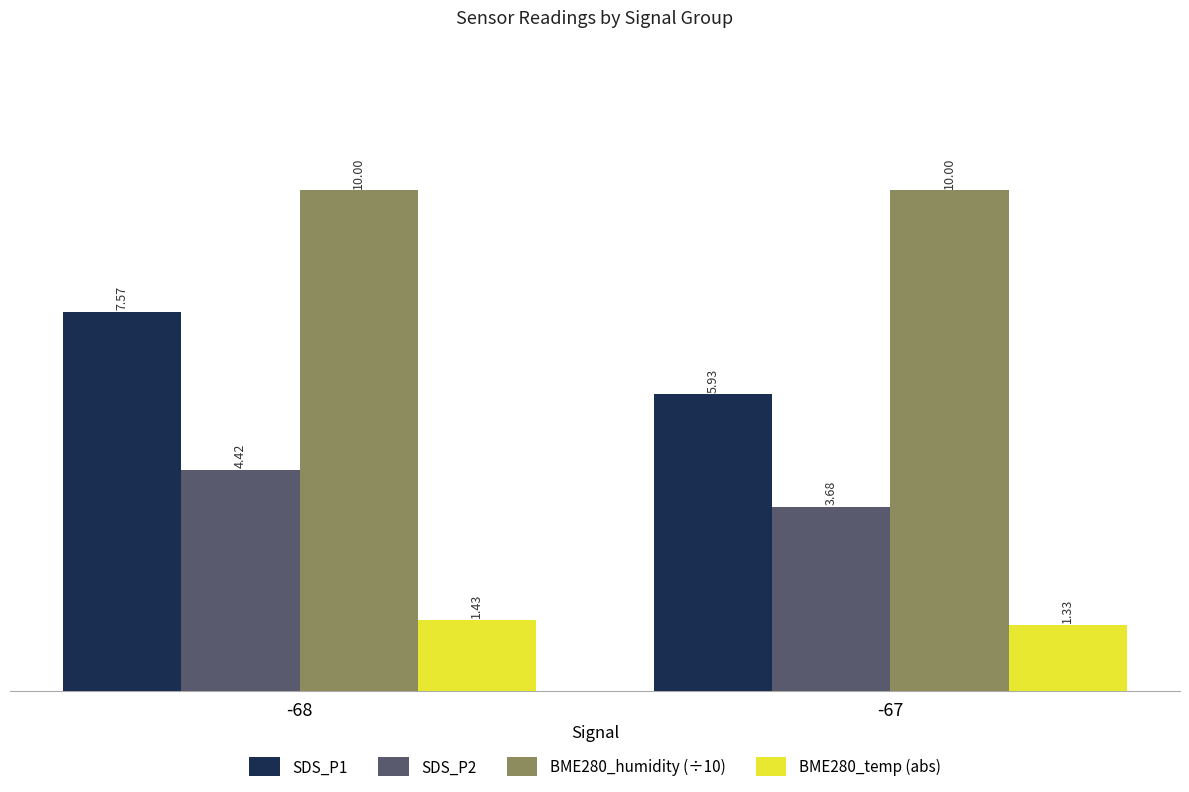

What is the spread (max minus min) of values at -67?

8.7